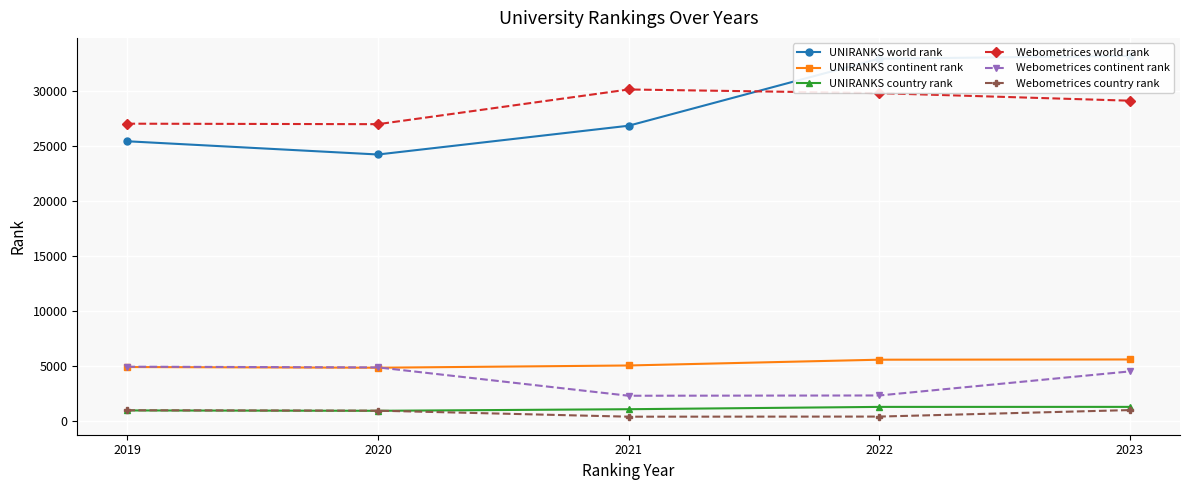

The value of Webometrices world rank at 2020 is 27018. True or false?

True